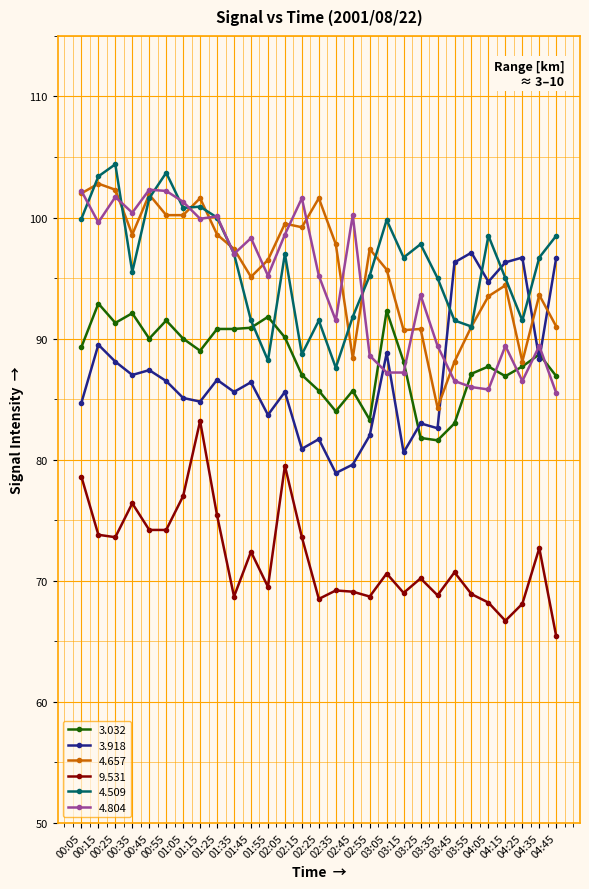

True or false: 9.531 and 3.918 cross at least once.

False